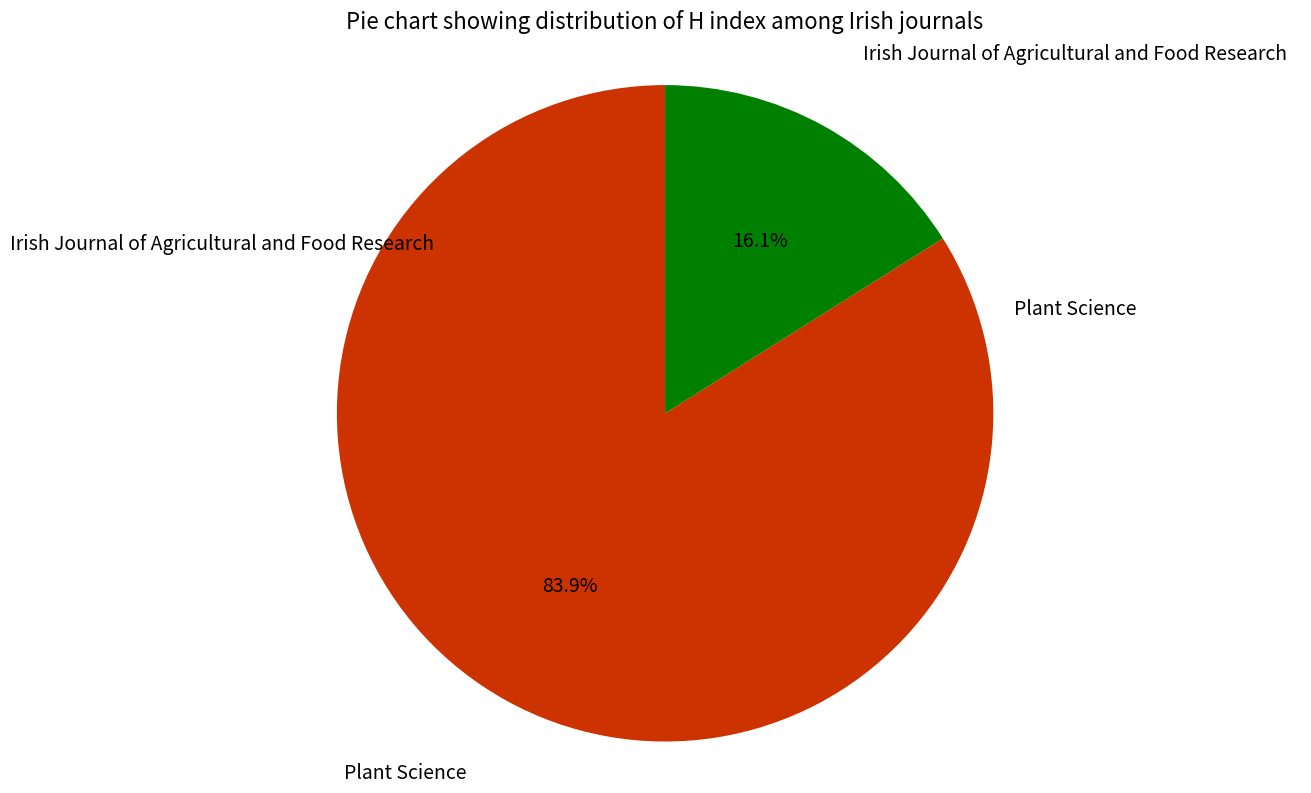

Is there any slice that represents more than half of the pie?

Yes